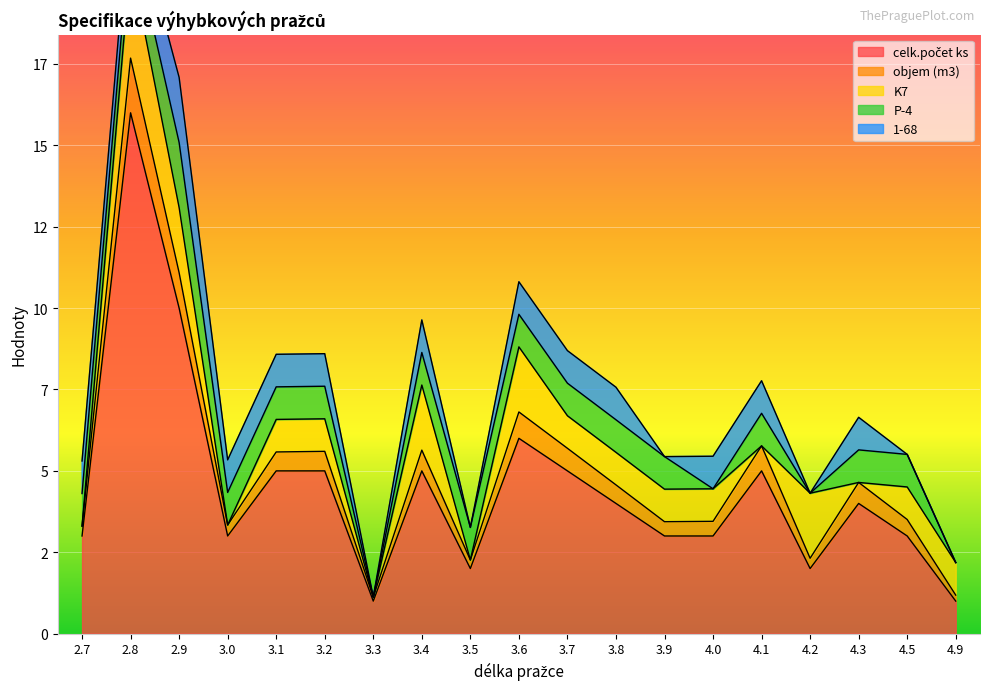

How many lines are shown in the chart?

5